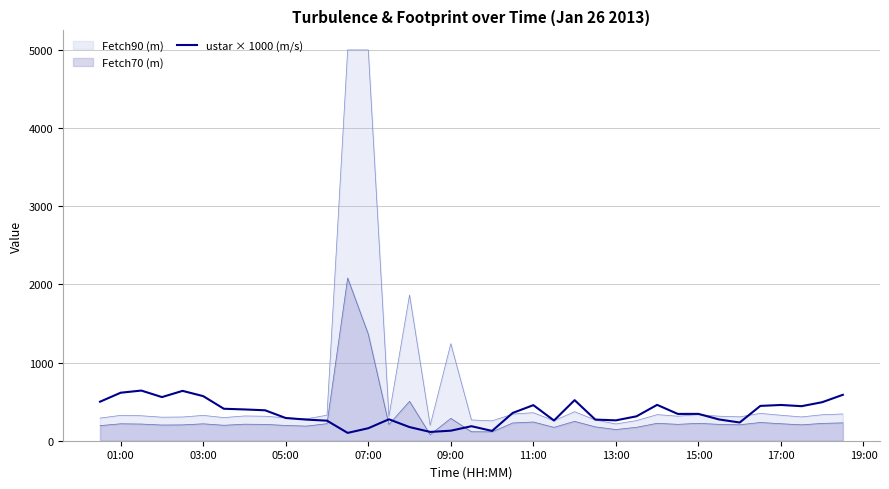

How many data points are less than 343?

18